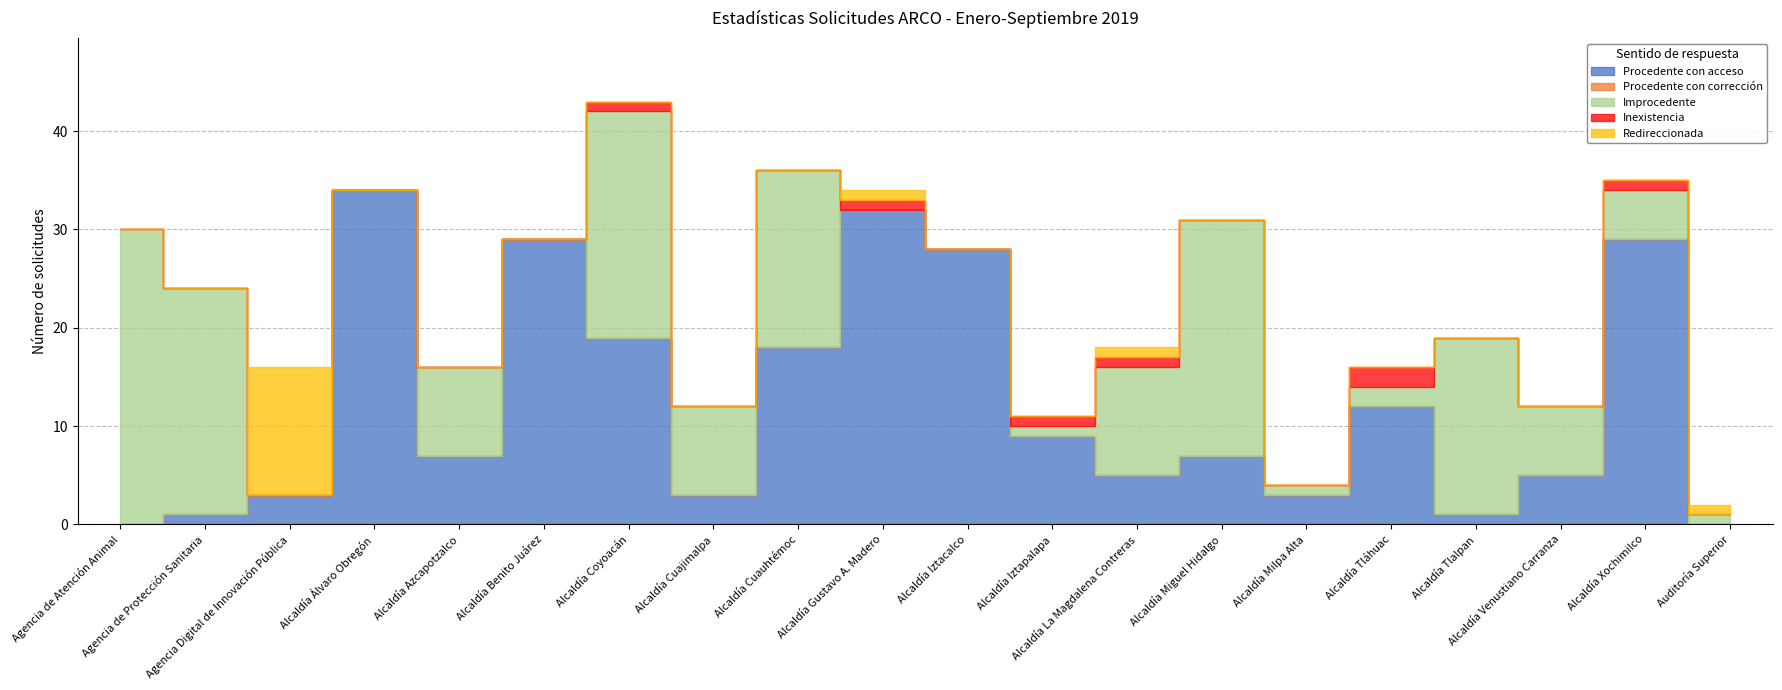

True or false: Redireccionada and Procedente con acceso intersect in this chart.

True